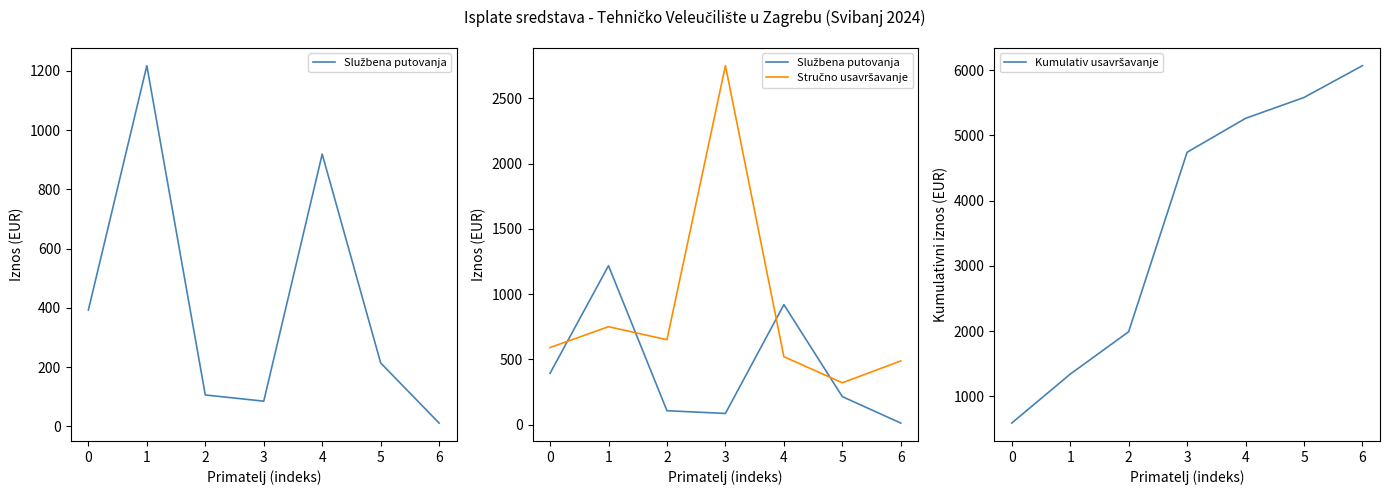

At 6, list the series in order from smallest to largest.

Službena putovanja, Stručno usavršavanje, Kumulativ usavršavanje